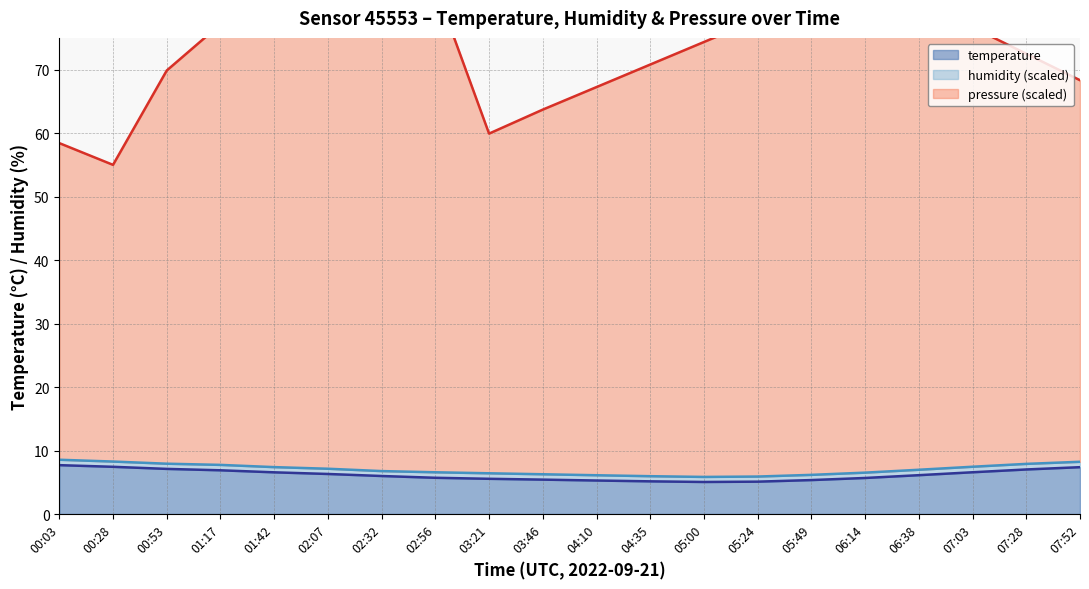

List the series in order of their peak value, lowest first.

temperature line, humidity line, pressure line